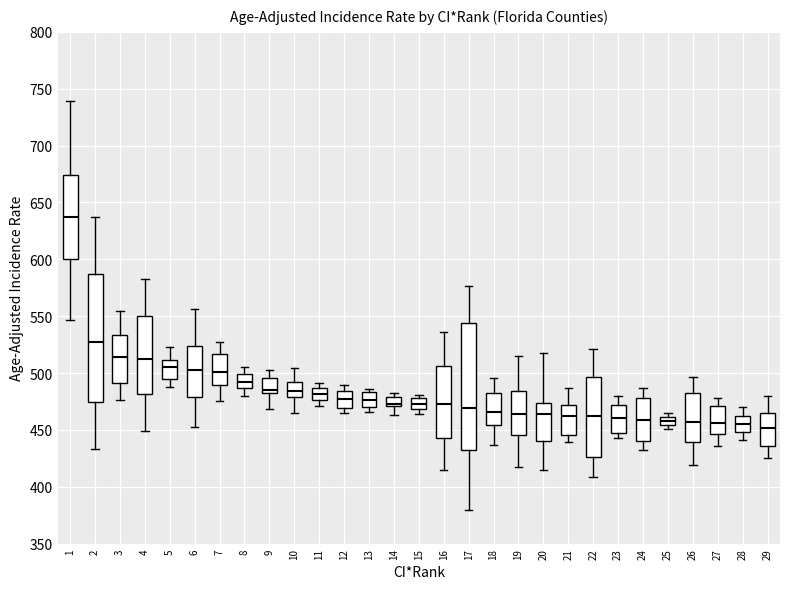

Where does the median line of the box at x = 14 sit on the y-axis? The values are not printed on the chart, so give them approximately, as read against the axis.

475